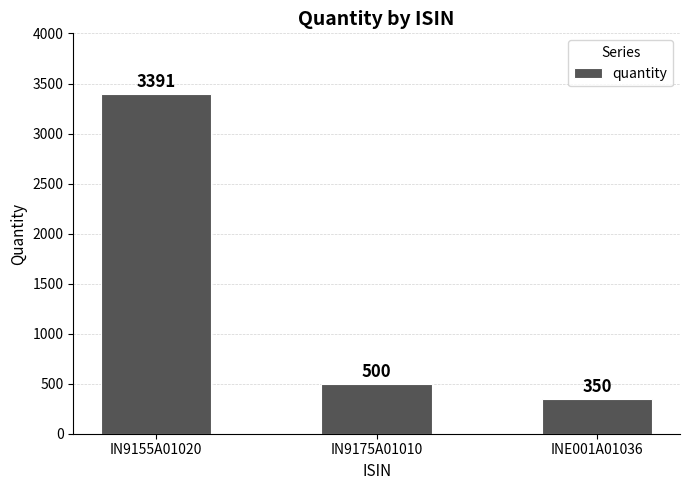

What is the difference between the maximum and second lowest values?

2891